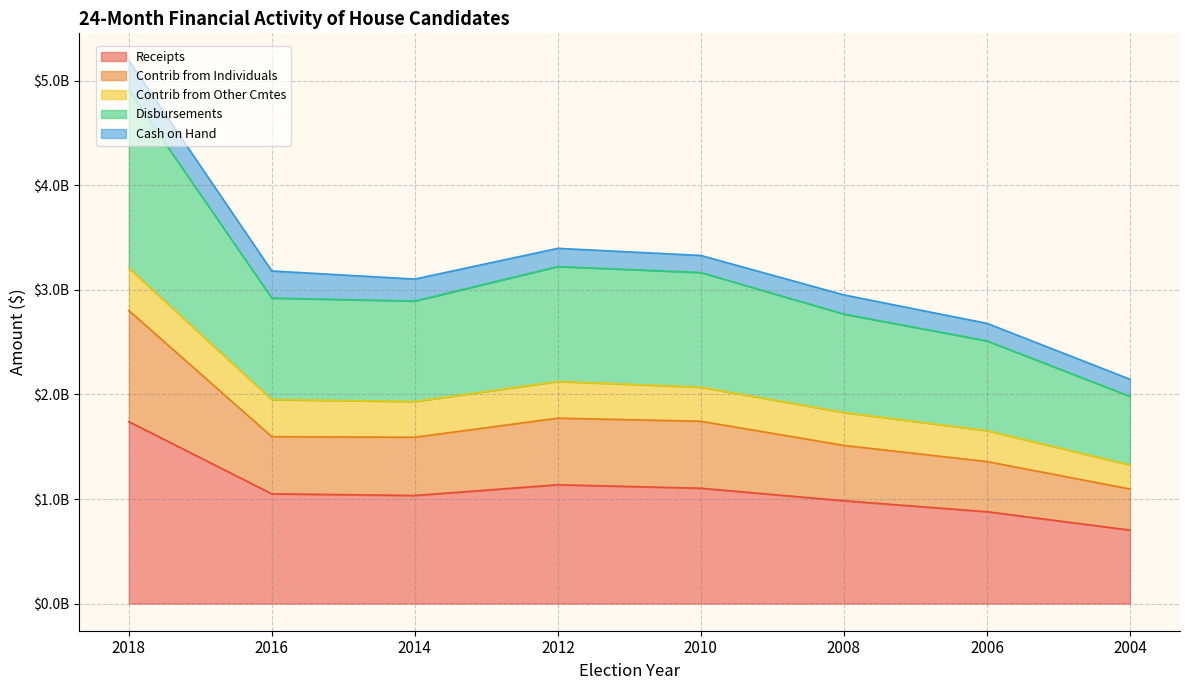

Is the value of Contrib from Individuals at 2008 greater than the value of Disbursements at 2012?

No